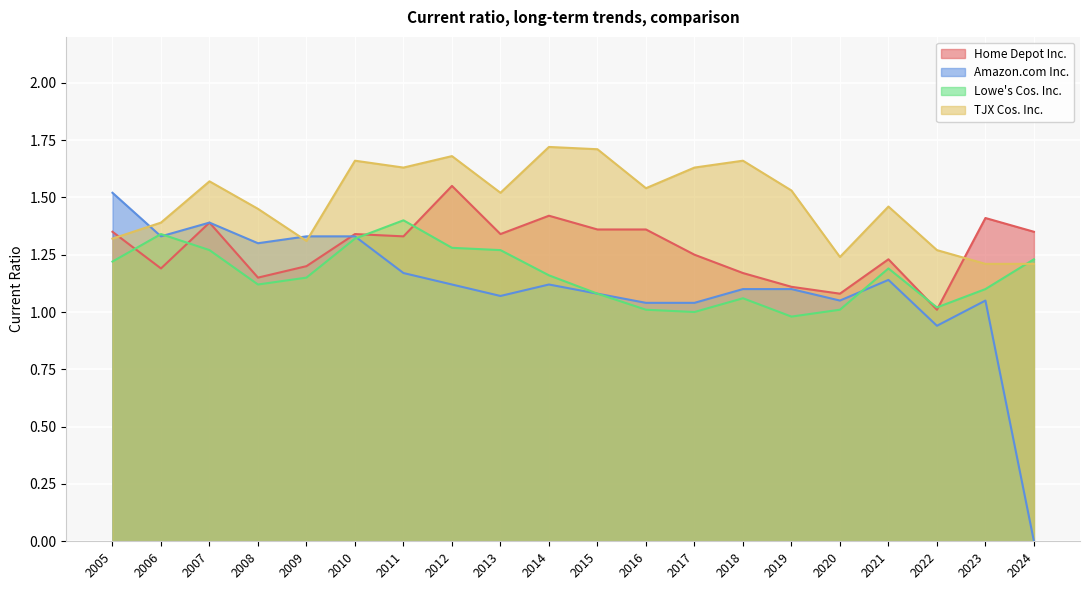

At which category is the sum across all series the highest?

2010-01-31